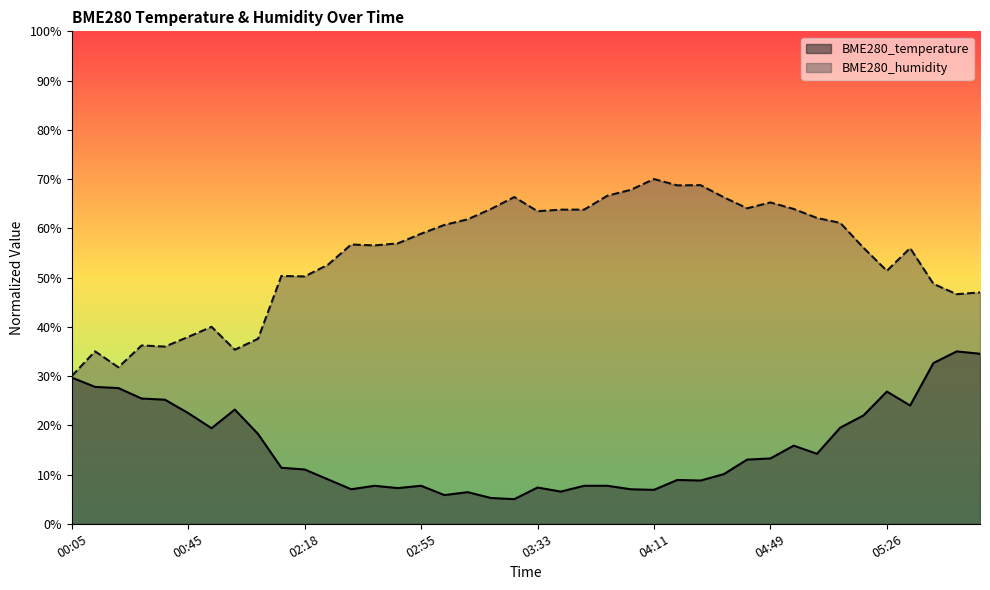

Which label corresponds to the largest value in the chart?

04:11